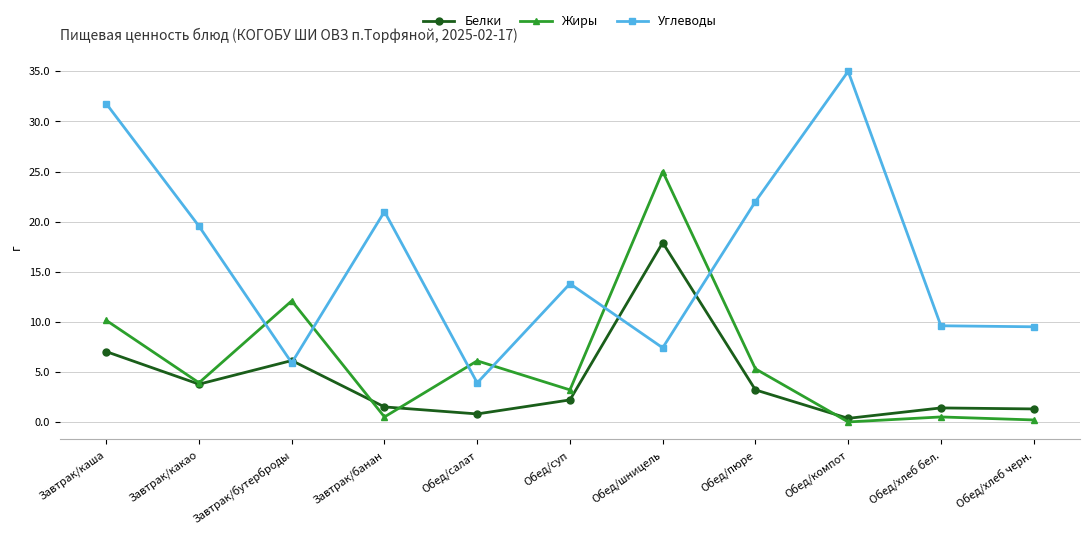

How many data points does each series have?

11